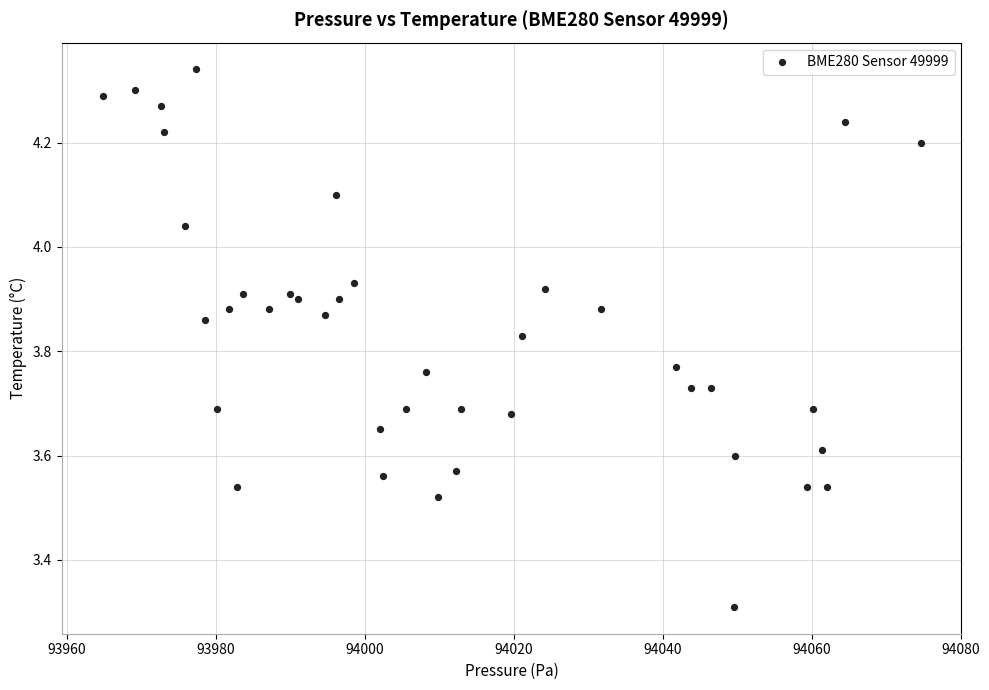

What Y value in the scatter plot is closest to 3?

3.3